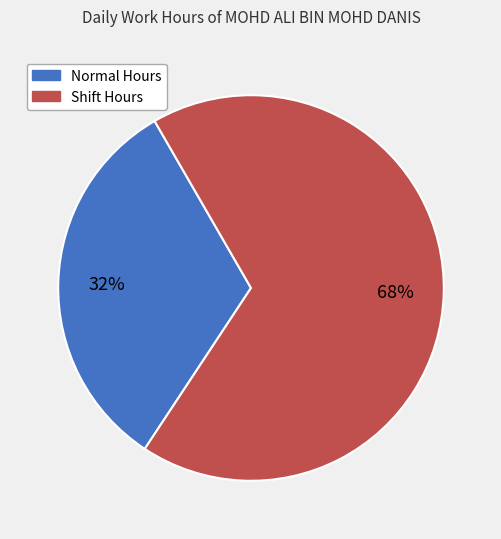

Is there any slice that represents more than half of the pie?

Yes